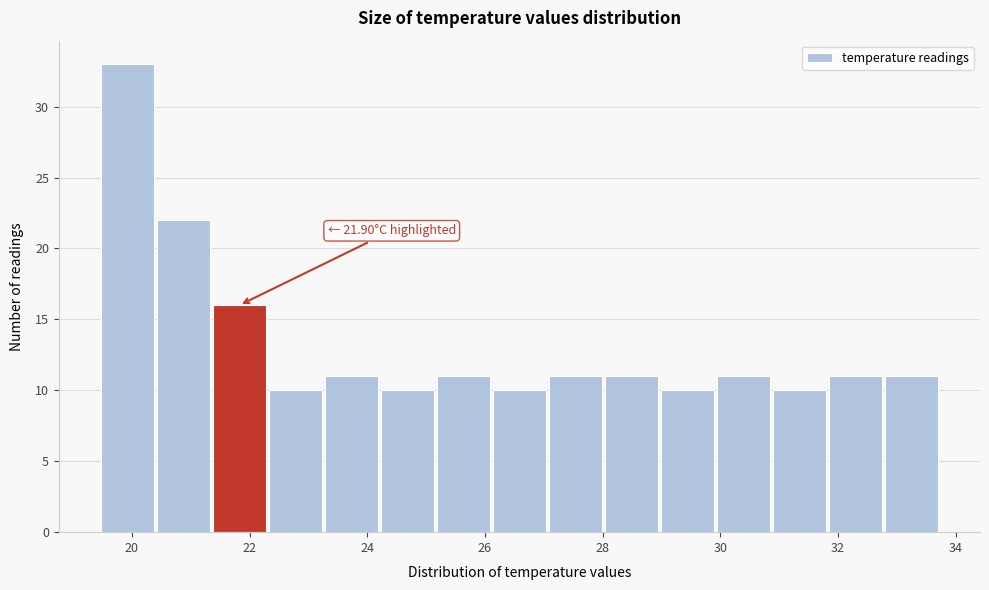

Over which range of the x-axis is the bar tallest?

19.4 to 20.4